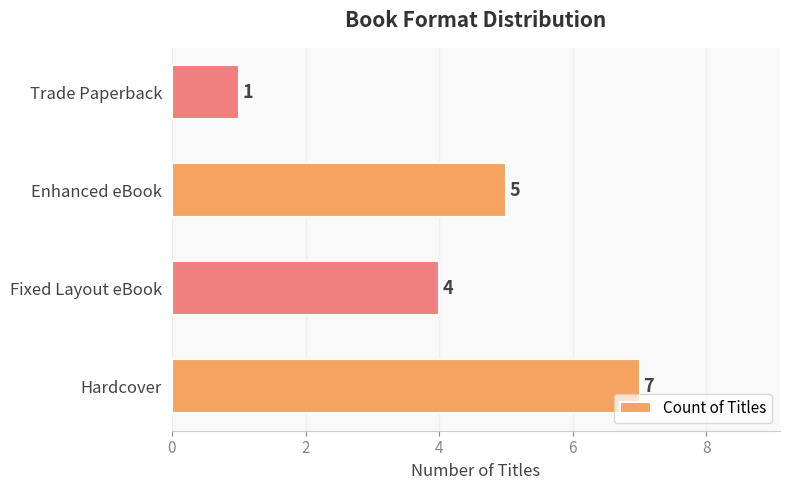

List the labels in order of value, largest first.

Hardcover, Enhanced eBook, Fixed Layout eBook, Trade Paperback